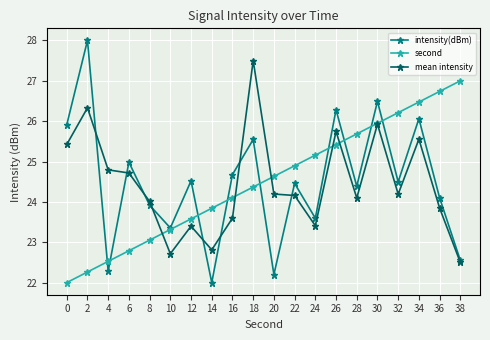

How many data points in second are less than 24?

8